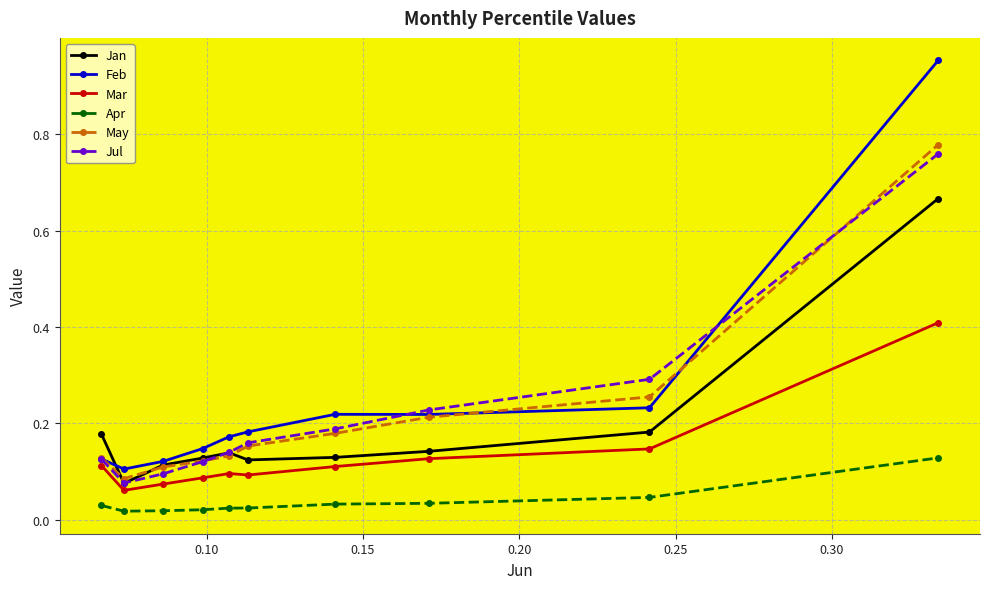

At how many categories does at least one series exceed 0?

10